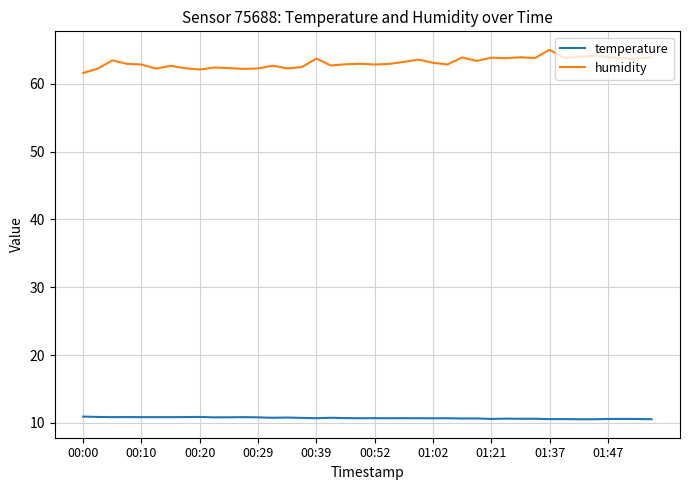

What are all the series names shown in the legend?

temperature, humidity